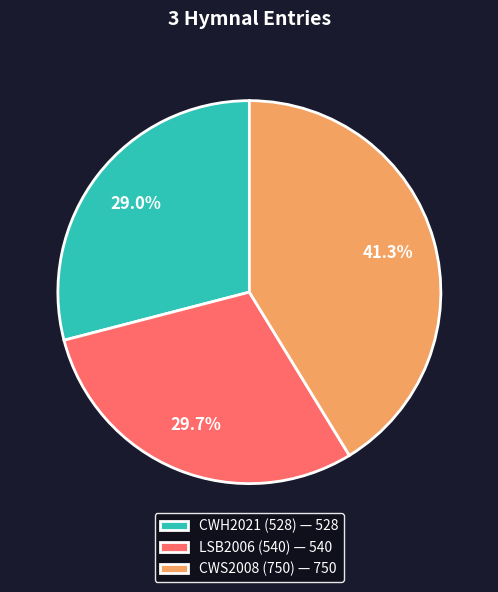

How many slices are in this pie chart?

3